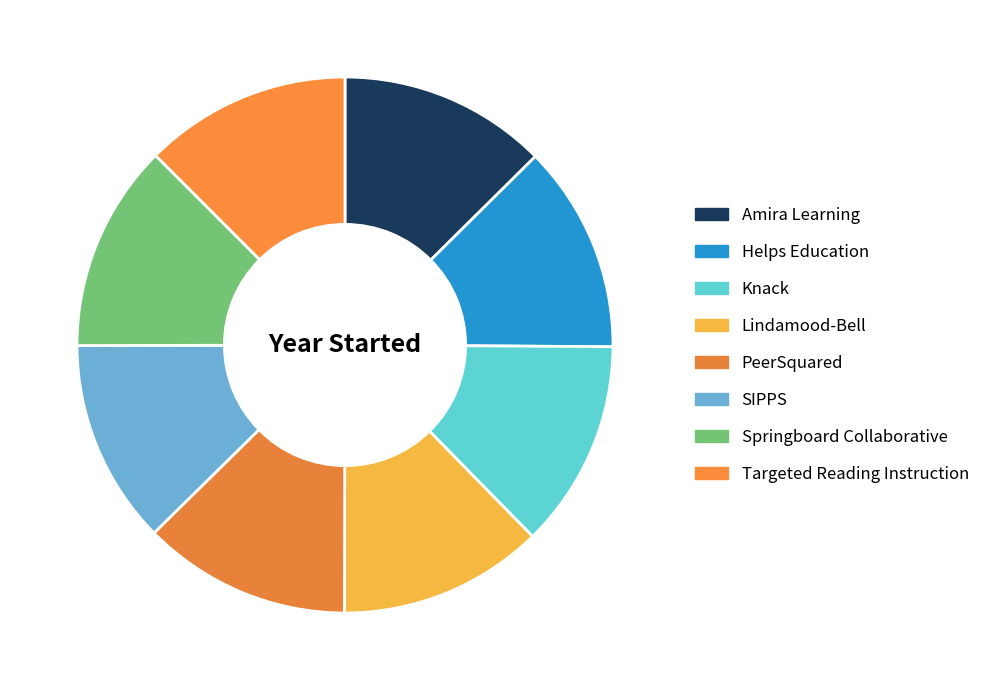

To the nearest percent, what is the combined percentage of Knack and Lindamood-Bell?

25%